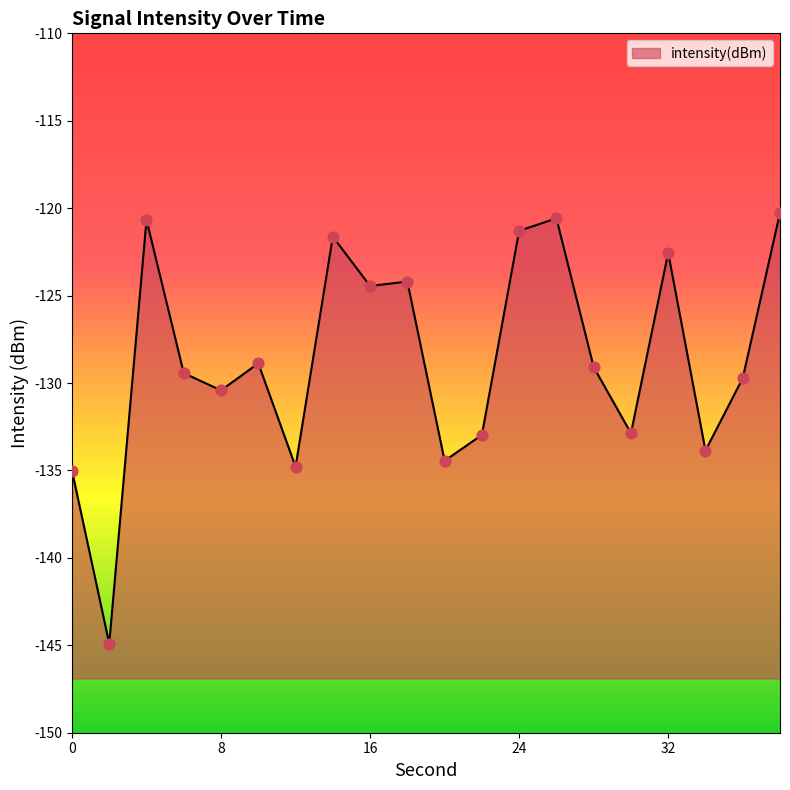

What is the change in value from 6 to 32?

+6.9